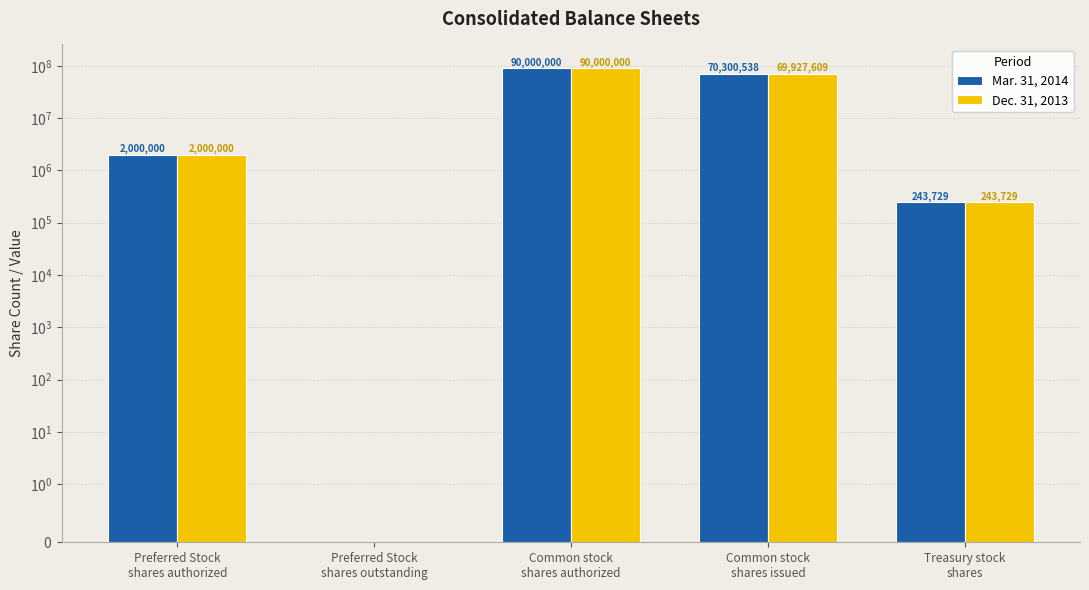

How many values in the Dec. 31, 2013 series are below 2000000?

2